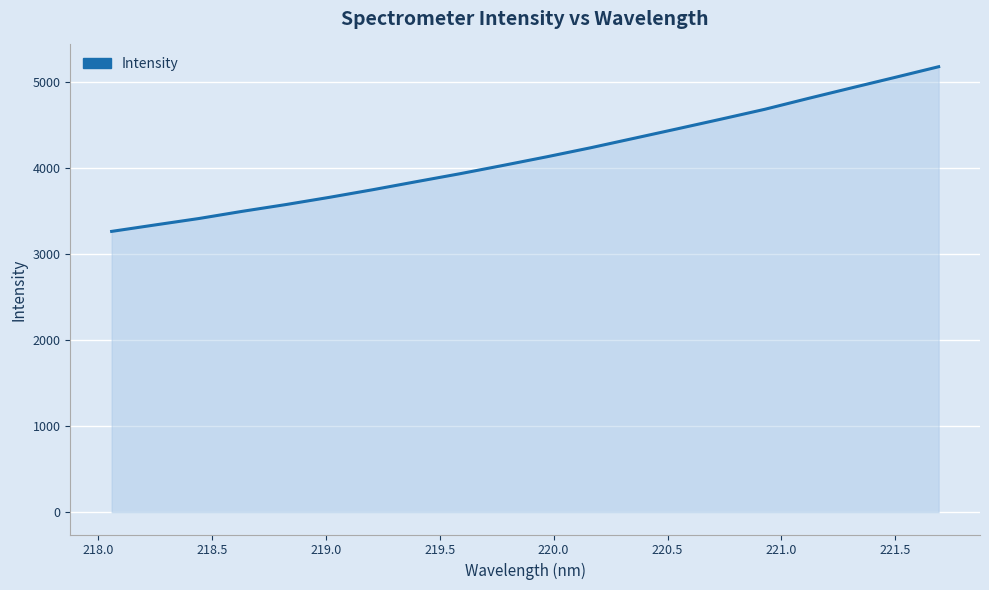

What is the greatest value displayed?

5182.3